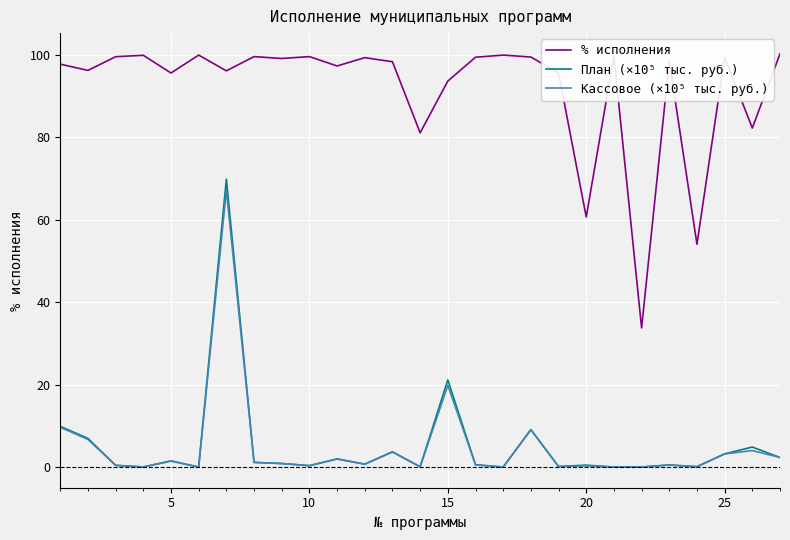

What is the maximum value for План (×10⁵ тыс. руб.)?

69.9